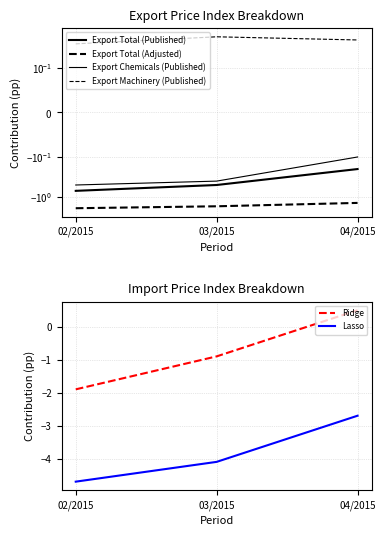

Which series changed the most between 02/2015 and 04/2015?

Ridge